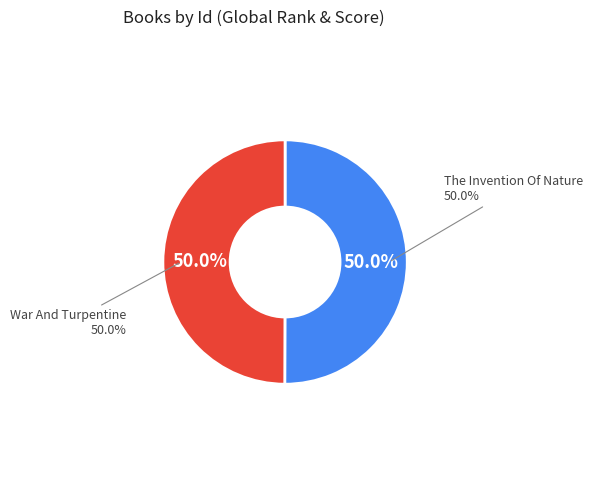

What percentage do War And Turpentine and The Invention Of Nature together represent?

100.0%